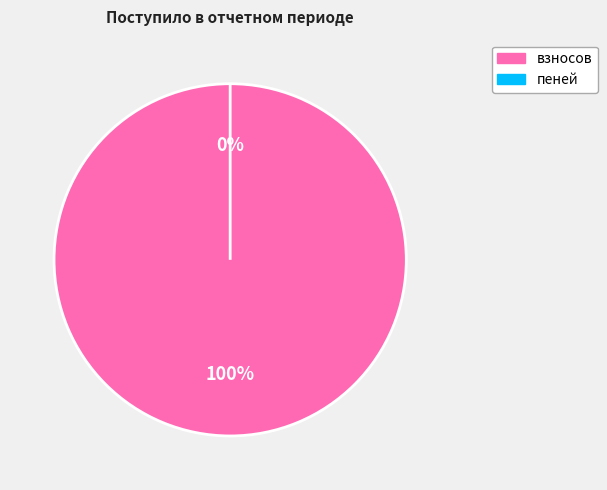

What percentage is NOT represented by пеней?

100.0%